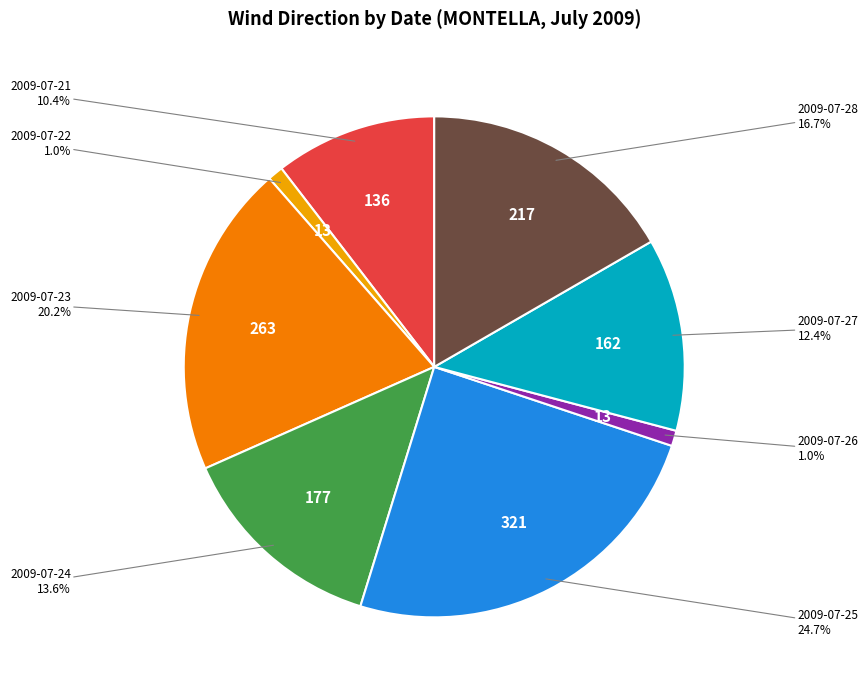

Does any single category account for the majority?

No